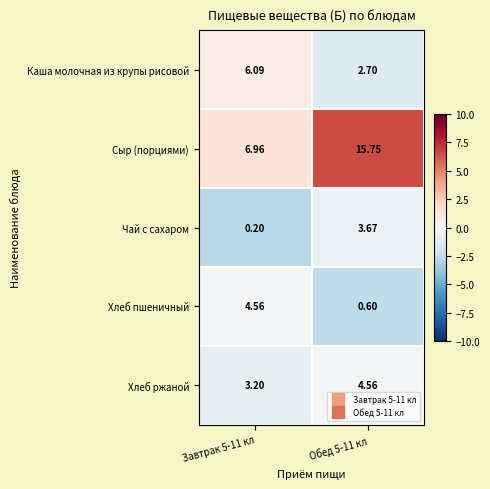

At how many categories does at least one series exceed 3?

2